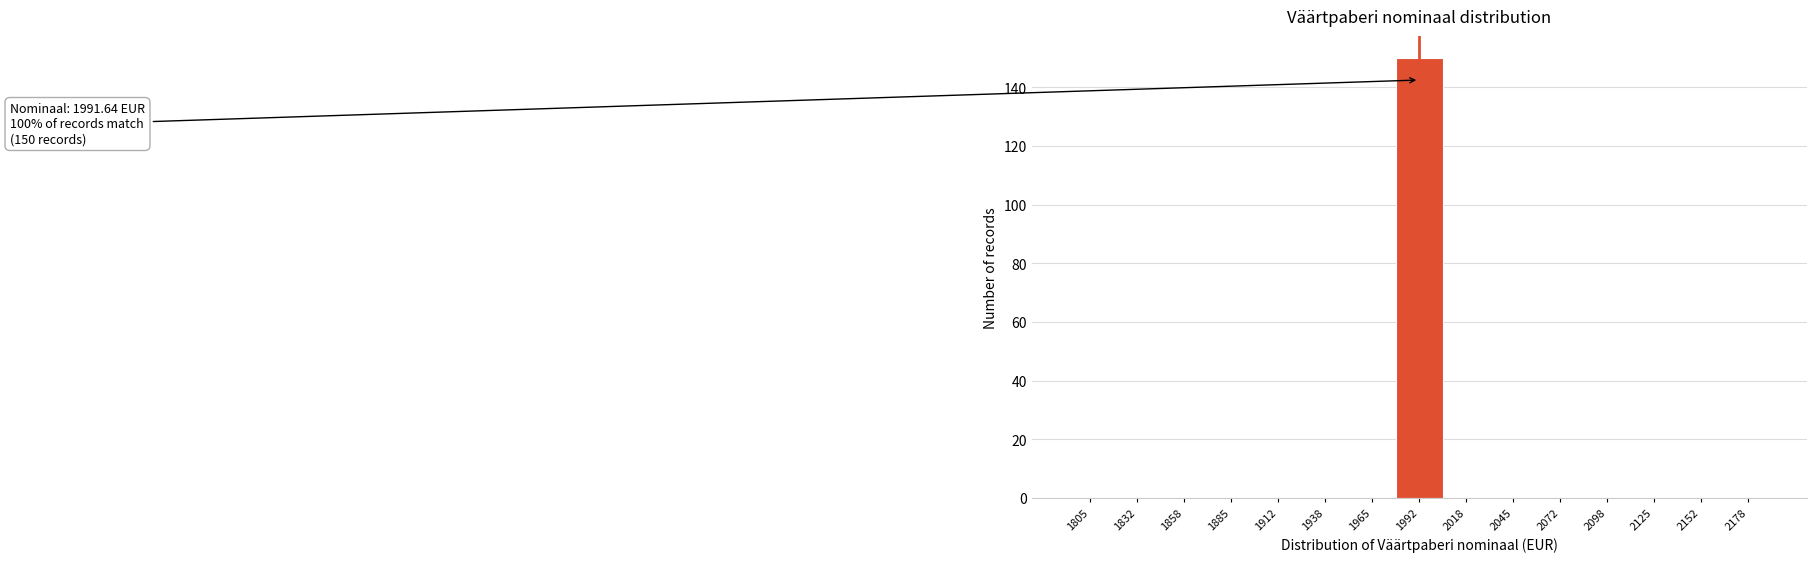

Over which range of the x-axis is the bar tallest?

1980 to 2005